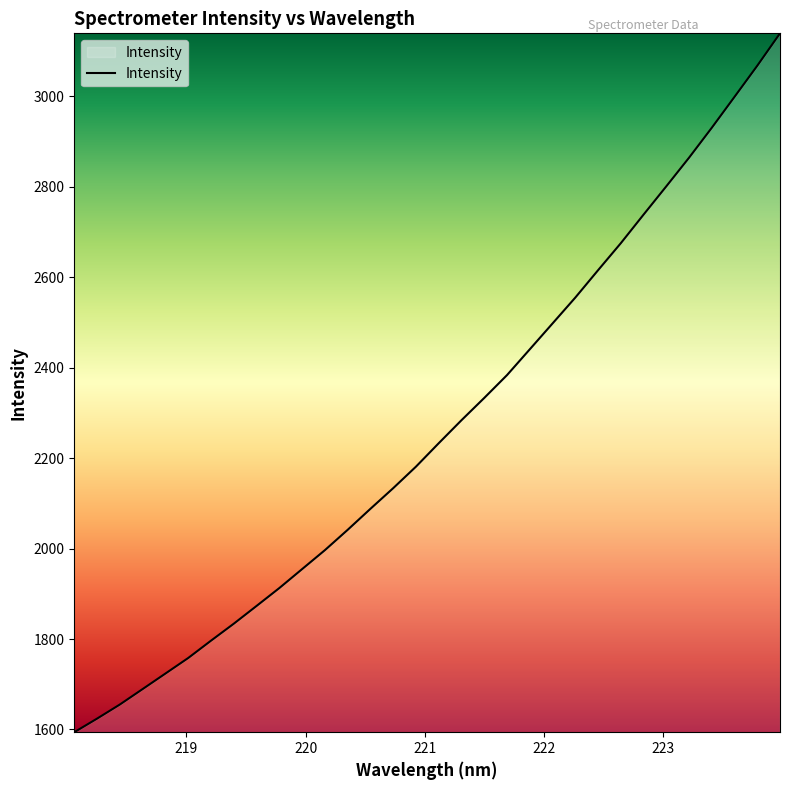

What is the minimum value shown in the chart?

1594.0